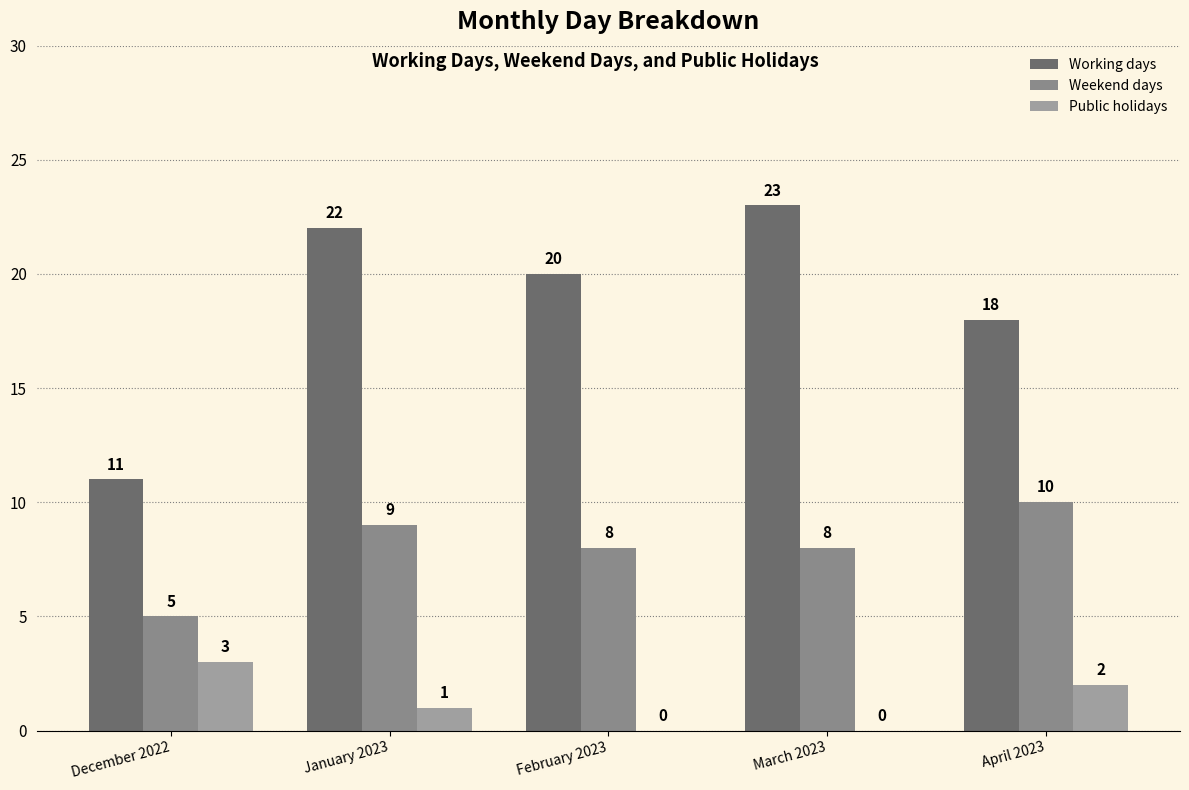

Reading left to right, what are all the values shown in this chart?

Working days: December 2022=11	January 2023=22	February 2023=20	March 2023=23	April 2023=18
Weekend days: December 2022=5	January 2023=9	February 2023=8	March 2023=8	April 2023=10
Public holidays: December 2022=3	January 2023=1	February 2023=0	March 2023=0	April 2023=2